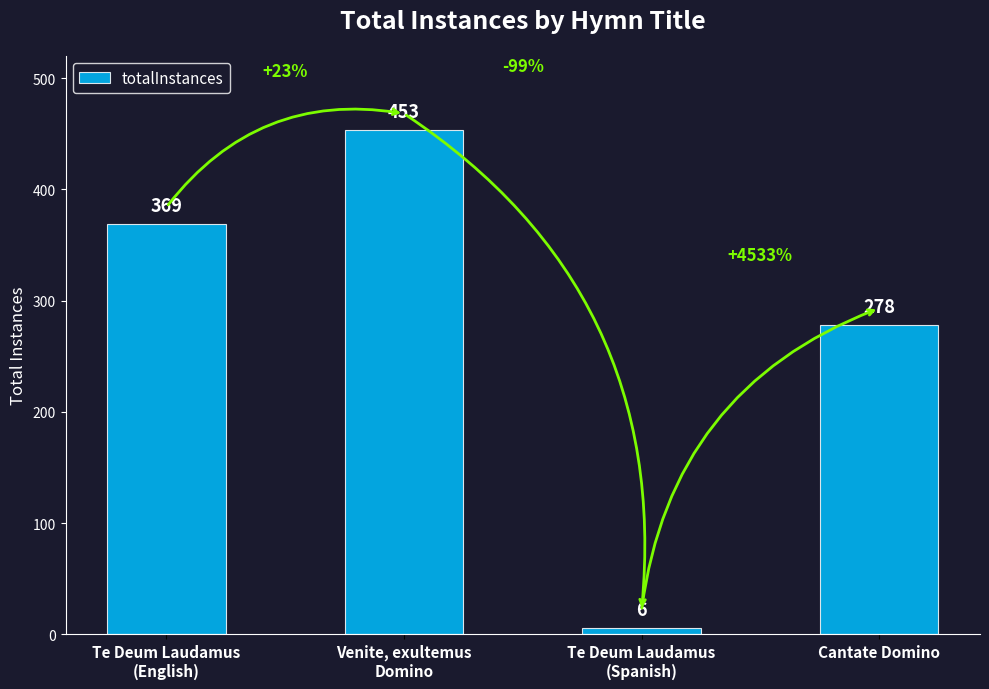

What is the label of the 4th bar from the left?

Cantate Domino